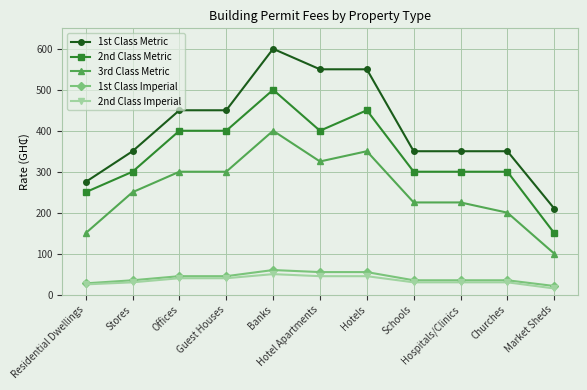

What is the label of the 9th point from the left?

Hospitals/Clinics